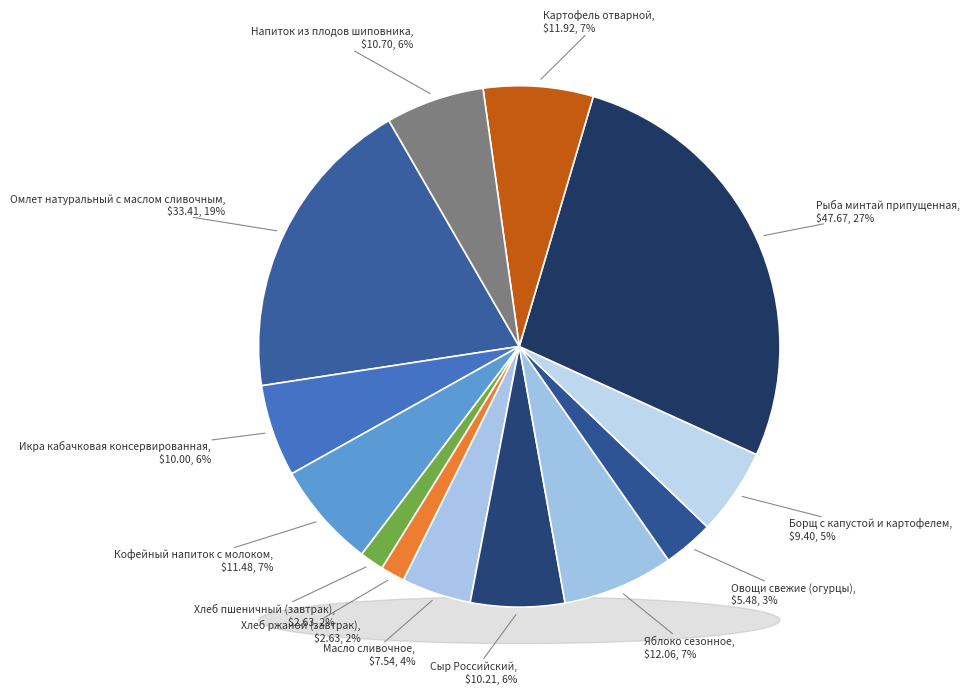

Rank the categories by value from highest to lowest.

Рыба минтай припущенная, Омлет натуральный с маслом сливочным, Яблоко сезонное, Картофель отварной, Кофейный напиток с молоком, Напиток из плодов шиповника, Сыр Российский, Икра кабачковая консервированная, Борщ с капустой и картофелем, Масло сливочное, Овощи свежие (огурцы), Хлеб пшеничный (завтрак), Хлеб ржаной (завтрак)